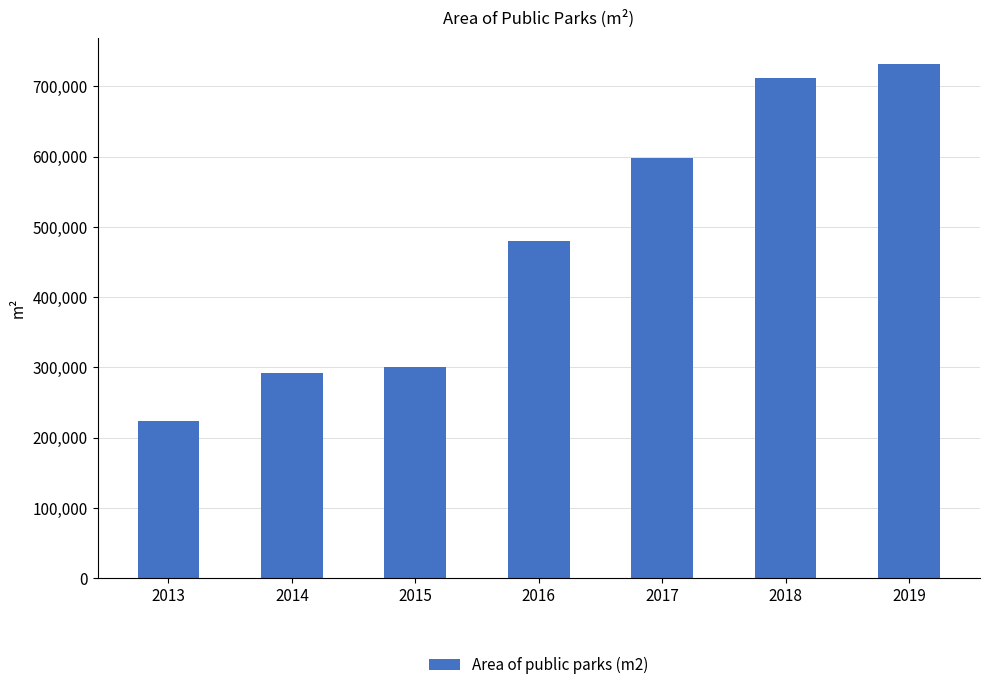

Which has a higher value, 2013 or 2018?

2018